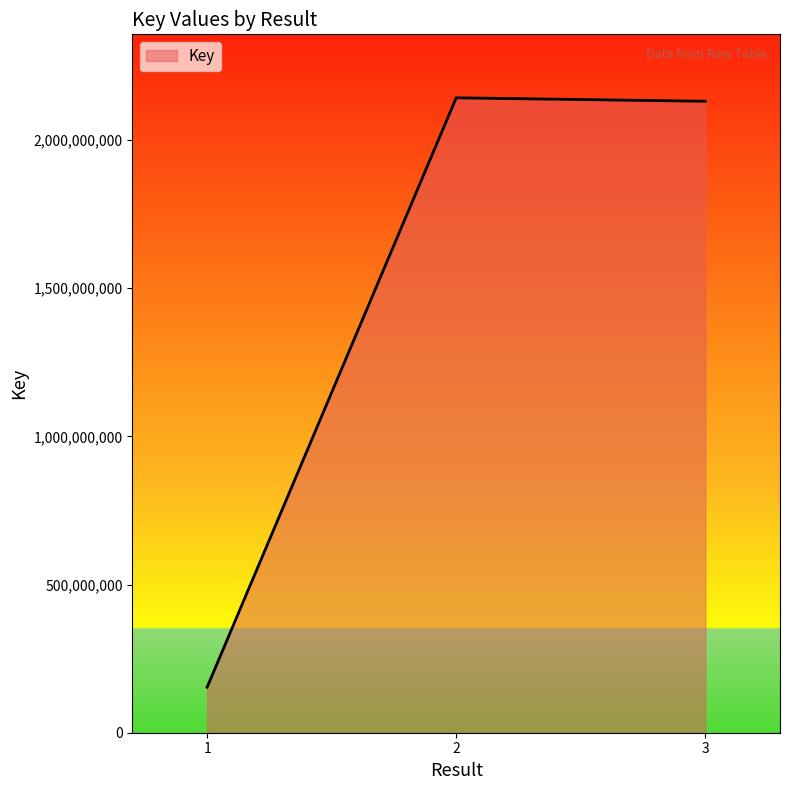

Reading right to left, list all the values displayed in this chart.

2130396497	2141962297	153627820